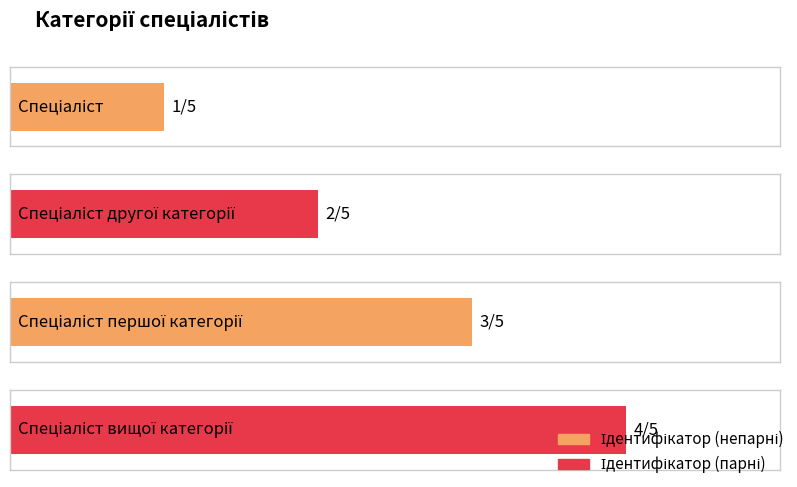

Reading left to right, what are all the values shown in this chart?

1	2	3	4